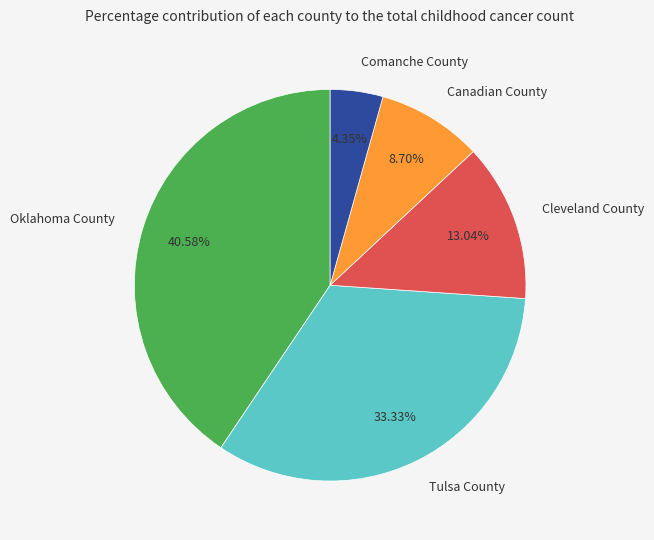

Count the number of slices in the pie.

5